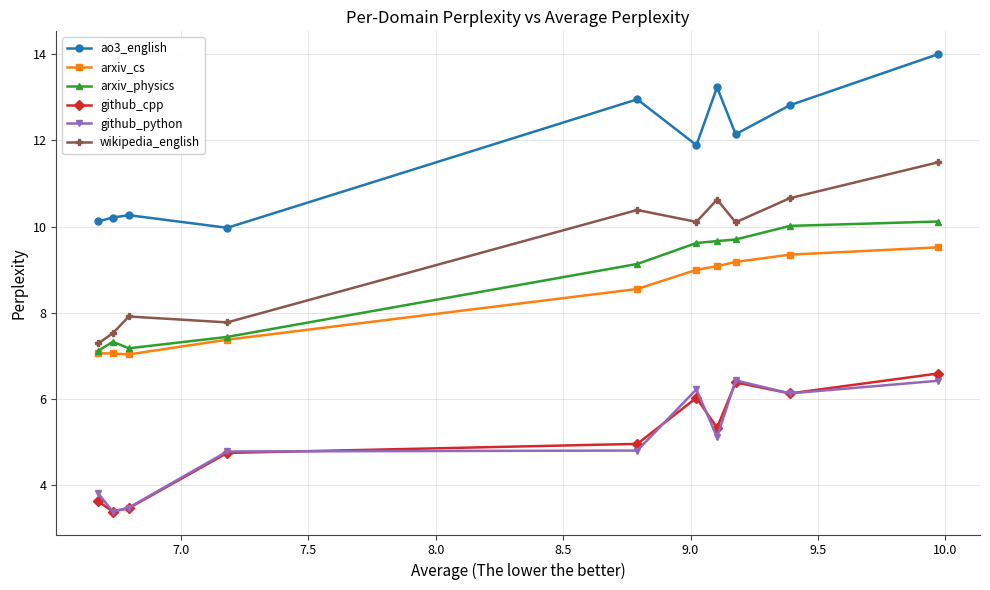

What is the maximum value shown in the chart?

14.0